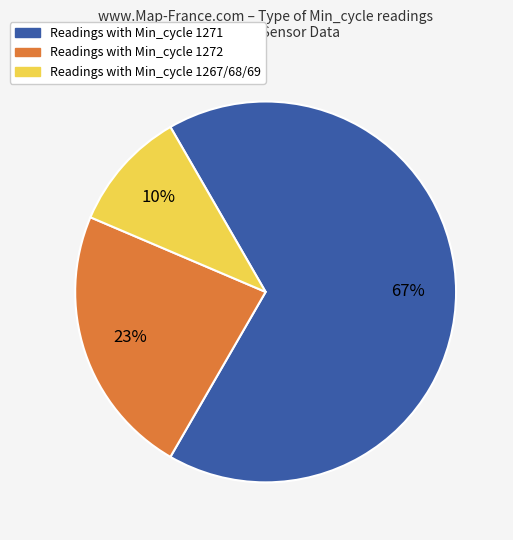

Is there a majority slice in this chart?

Yes